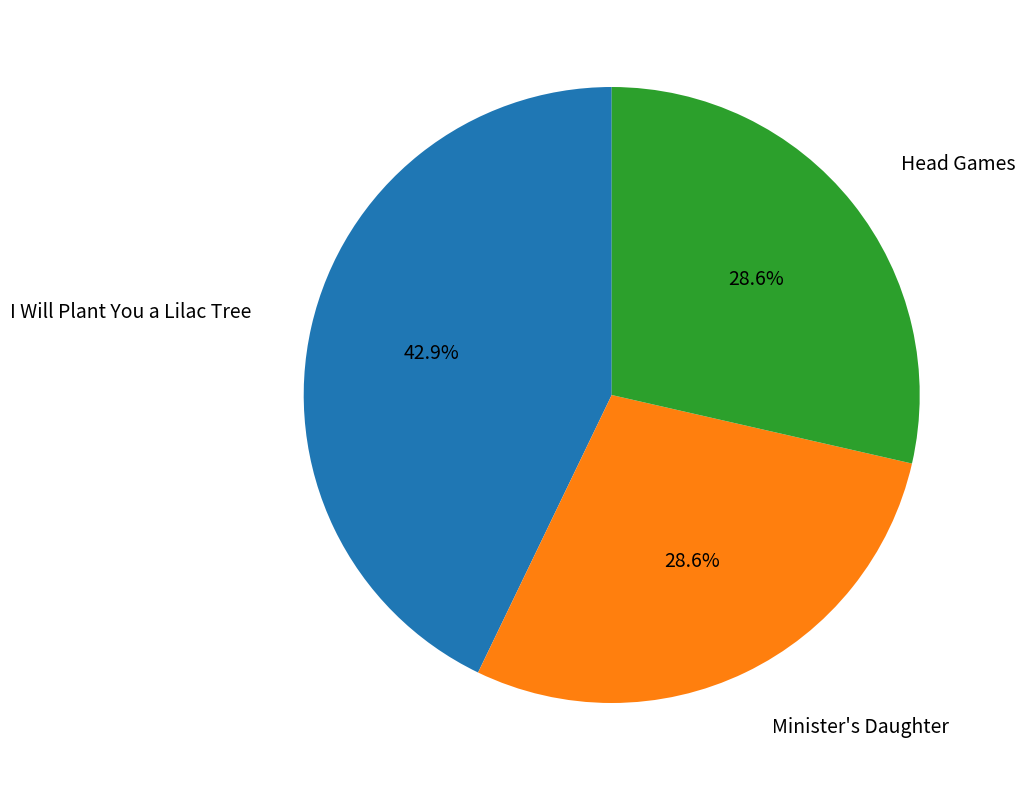

Is there a majority slice in this chart?

No